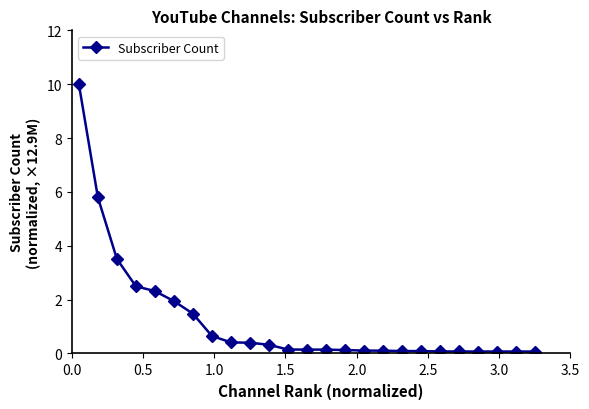

What is the sum of all values?

30.7